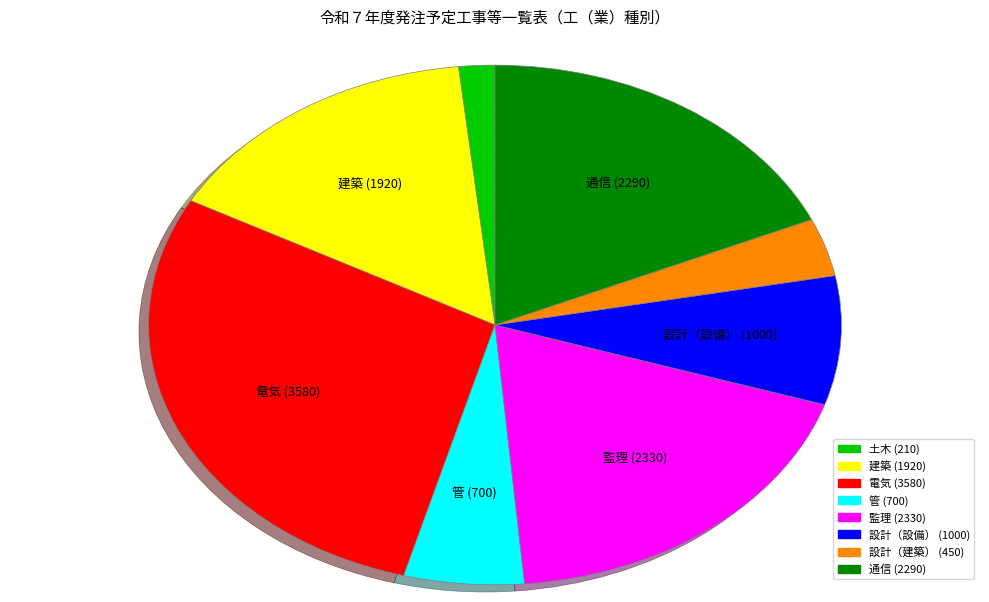

Is it true that 通信 is 4% of the pie?

False